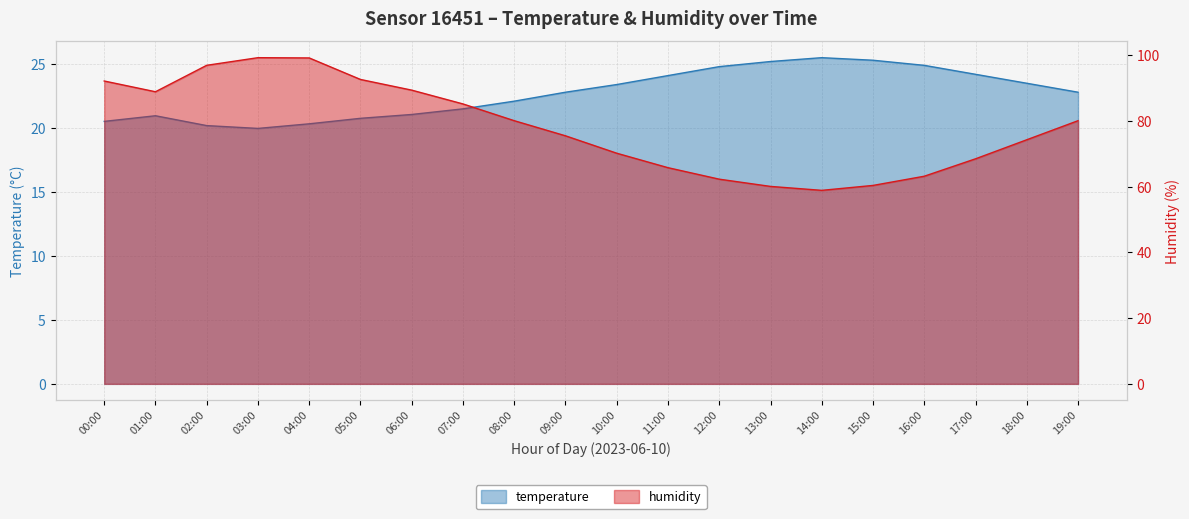

Does the chart display data point markers on the line(s)?

No